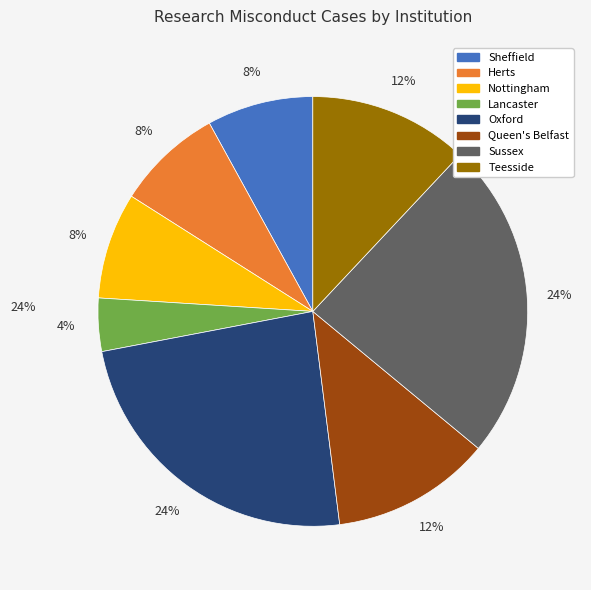

Which slice is the largest?

Oxford